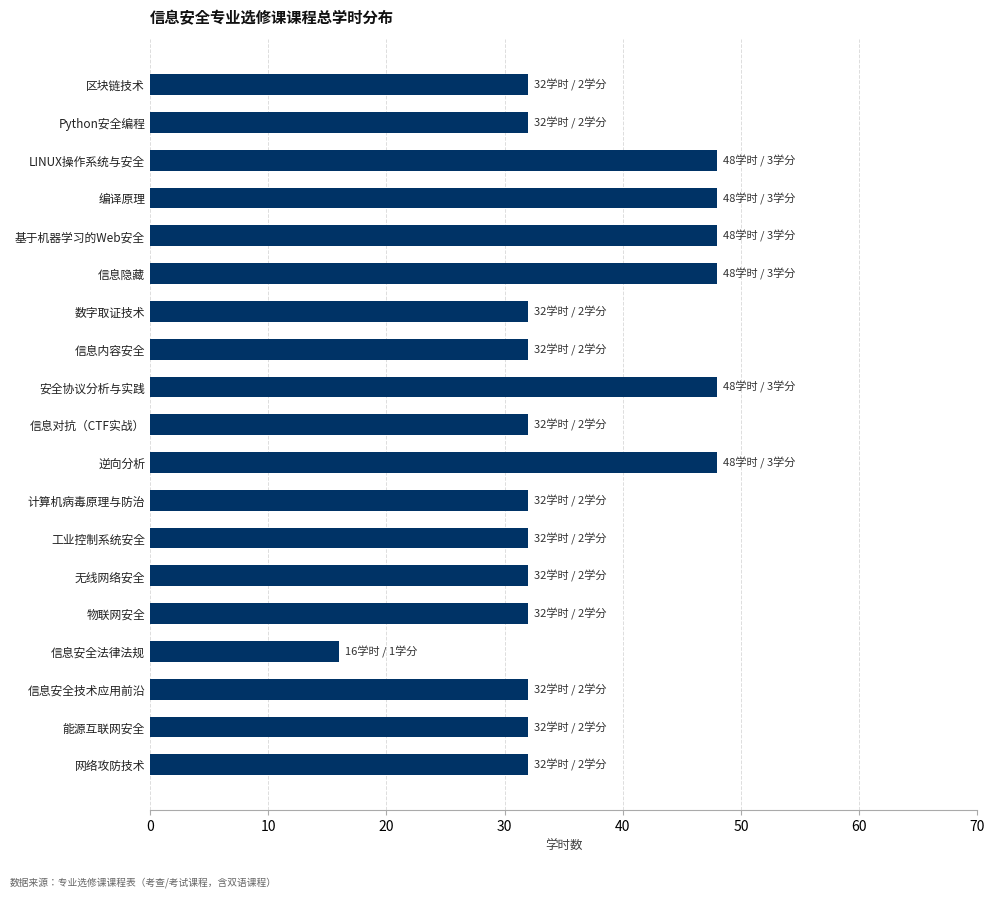

What is the greatest value displayed?

48